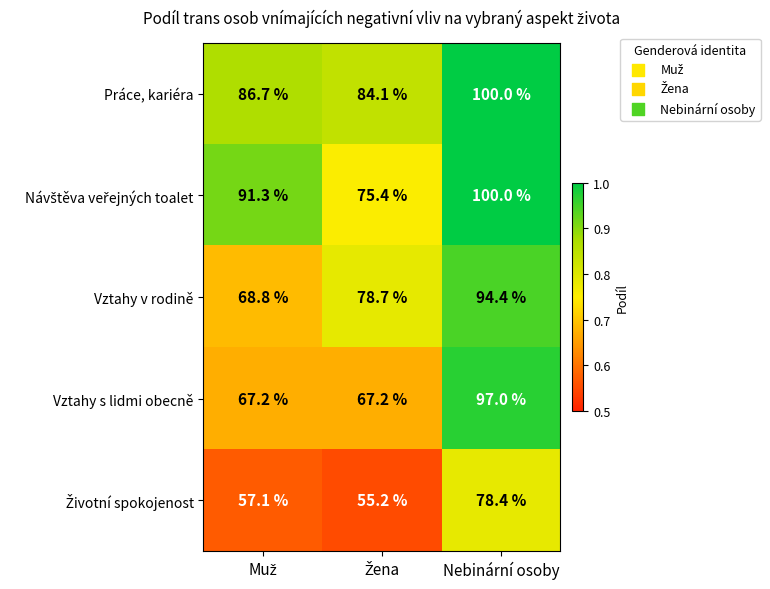

What value does the Vztahy v rodině series have at Nebinární osoby?

94.4